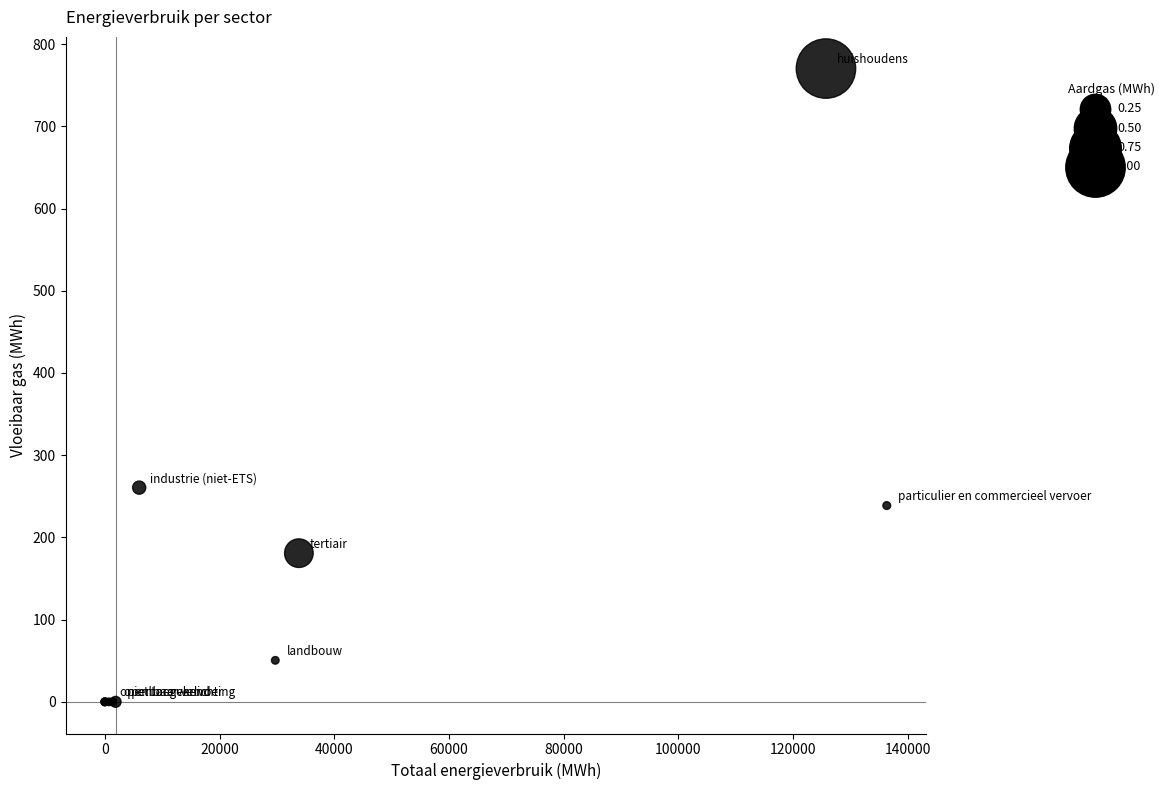

What Y value in the scatter plot is closest to 385?

260.6